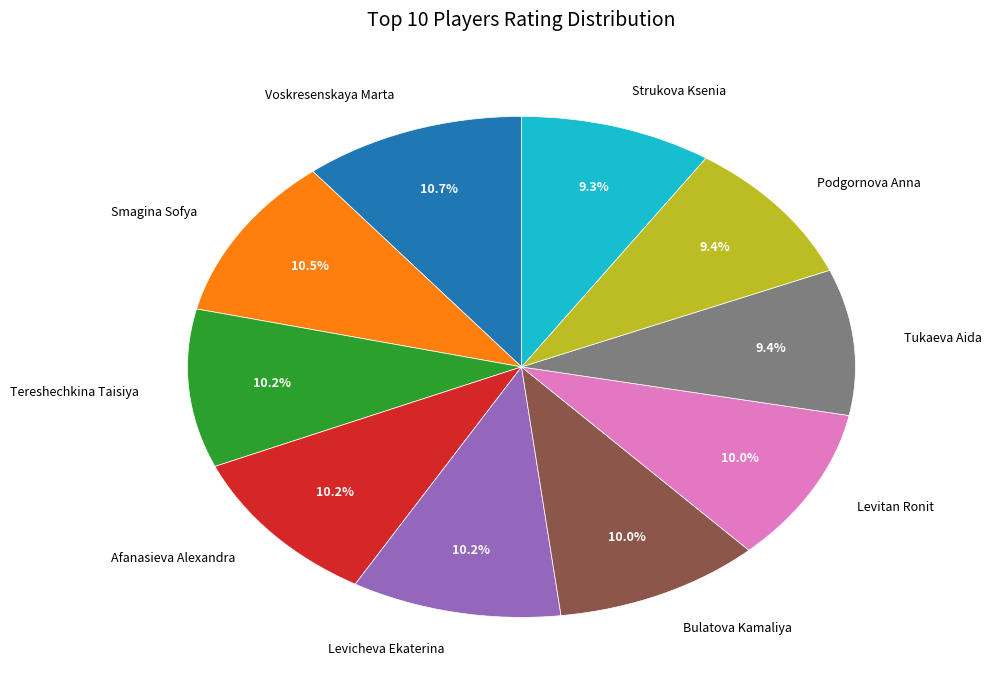

The Levicheva Ekaterina slice represents 10% of the pie. True or false?

True